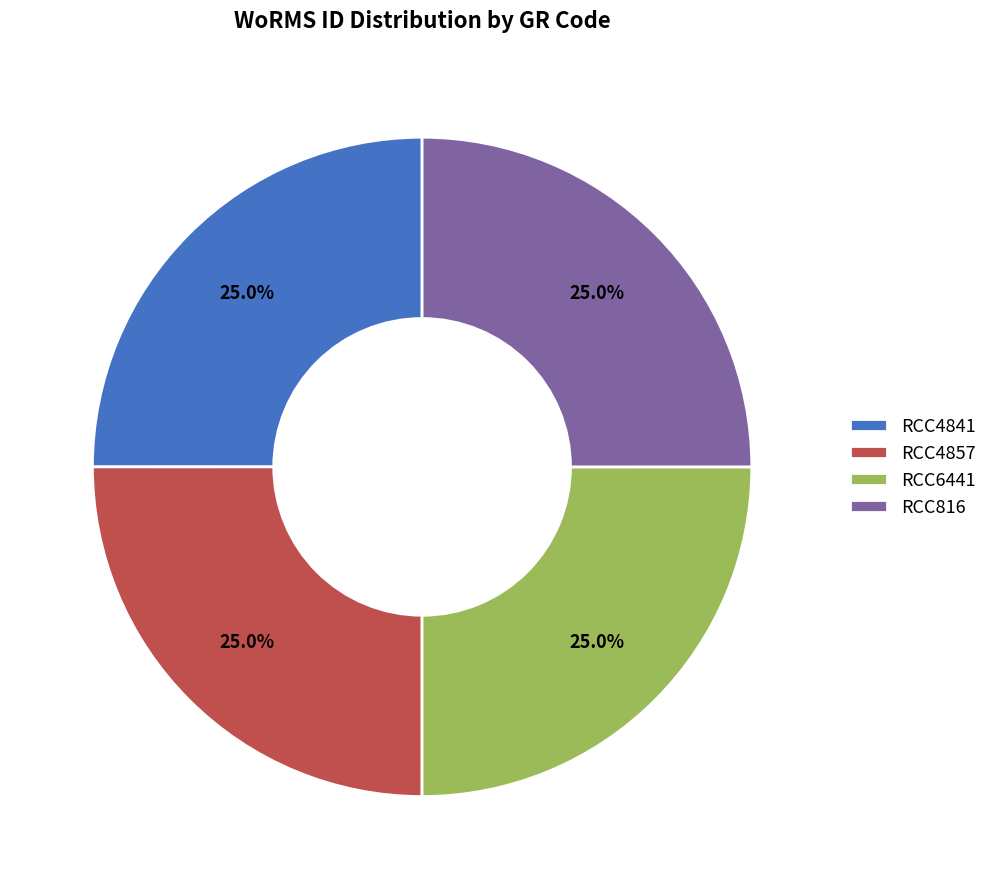

Is it true that RCC4841 is 12% of the pie?

False